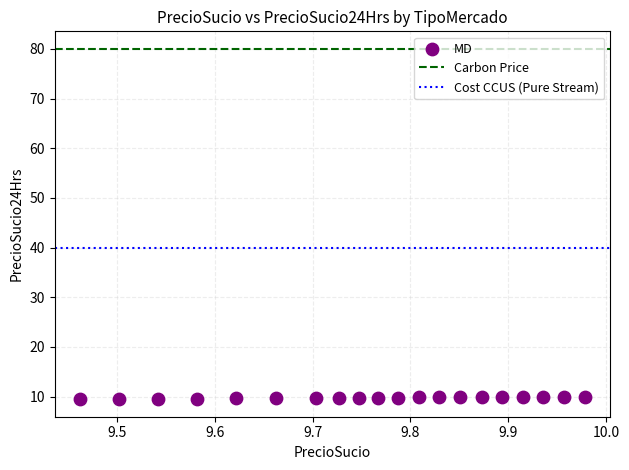

What is the range of X values (max minus min)?

0.5